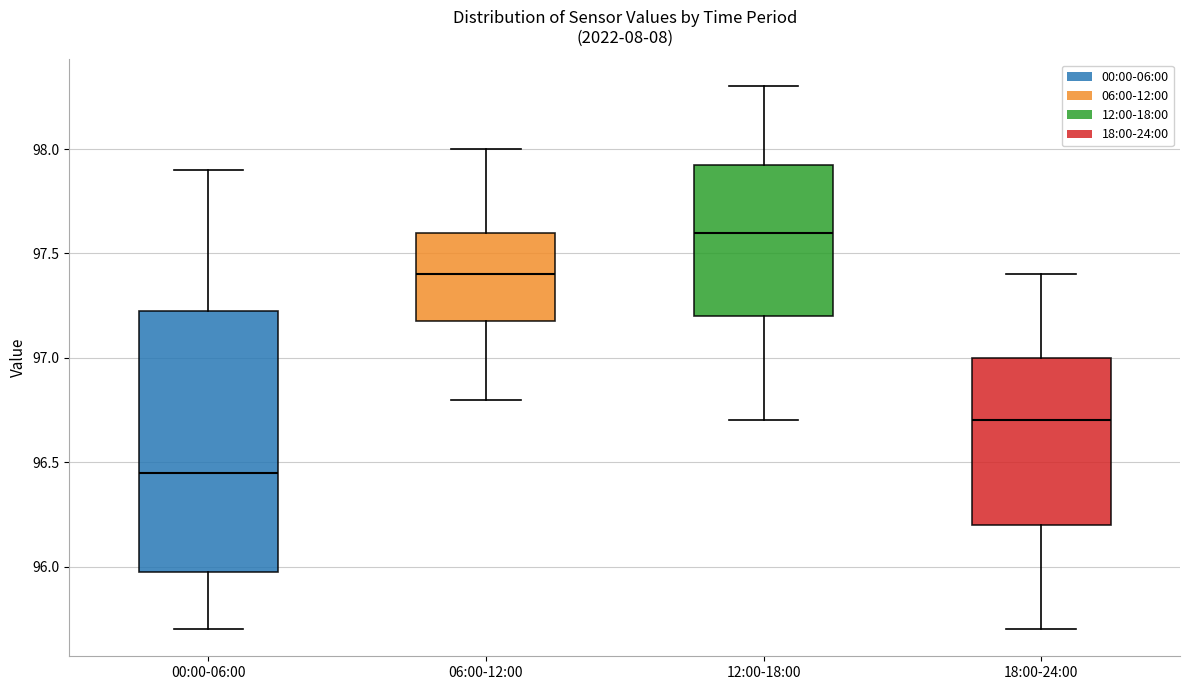

Which box is the tallest, from its lower edge to its upper edge?

00:00-06:00